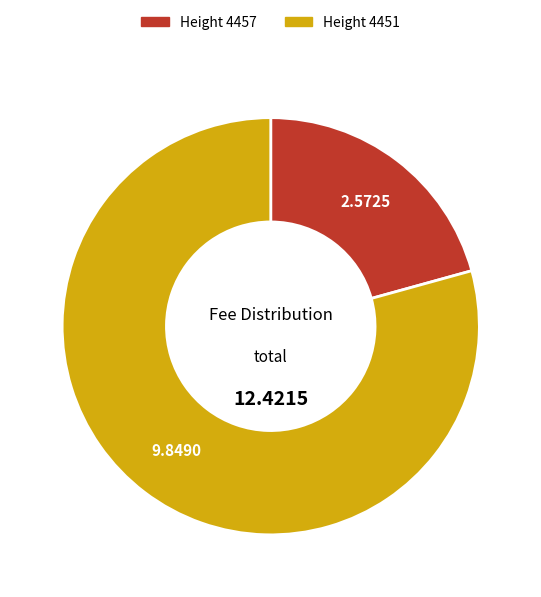

Is there a majority slice in this chart?

Yes